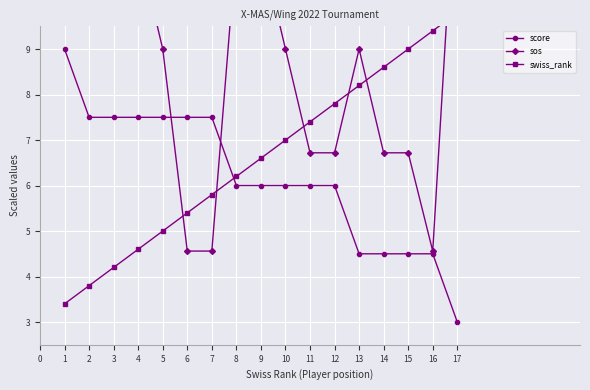

The value of score at 13 is 4.5. True or false?

True